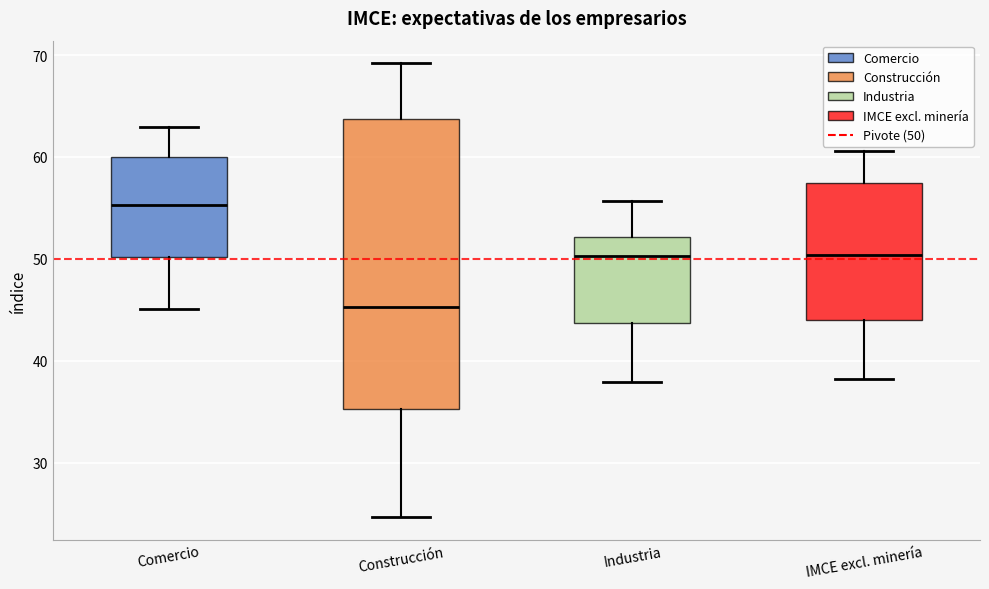

Reading left to right, transcribe this box plot: for each box, give where its median line is, the range the box spans, and where its two whiskers end, as read against the y-axis. The values are not printed on the chart, so give them approximately, as read against the axis.

Comercio: median 55, box 50 to 60, whiskers 45 to 63
Construcción: median 45, box 35 to 64, whiskers 25 to 69
Industria: median 50, box 44 to 52, whiskers 38 to 56
IMCE excl. minería: median 50, box 44 to 57, whiskers 38 to 61